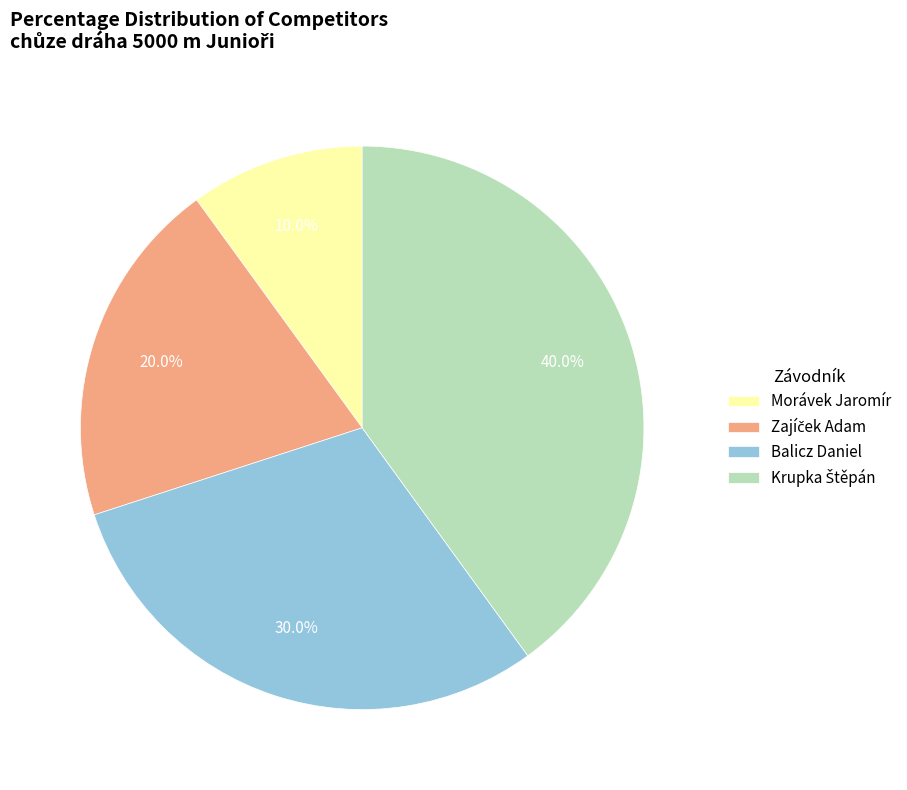

Which category has the smallest portion of the pie?

Morávek Jaromír